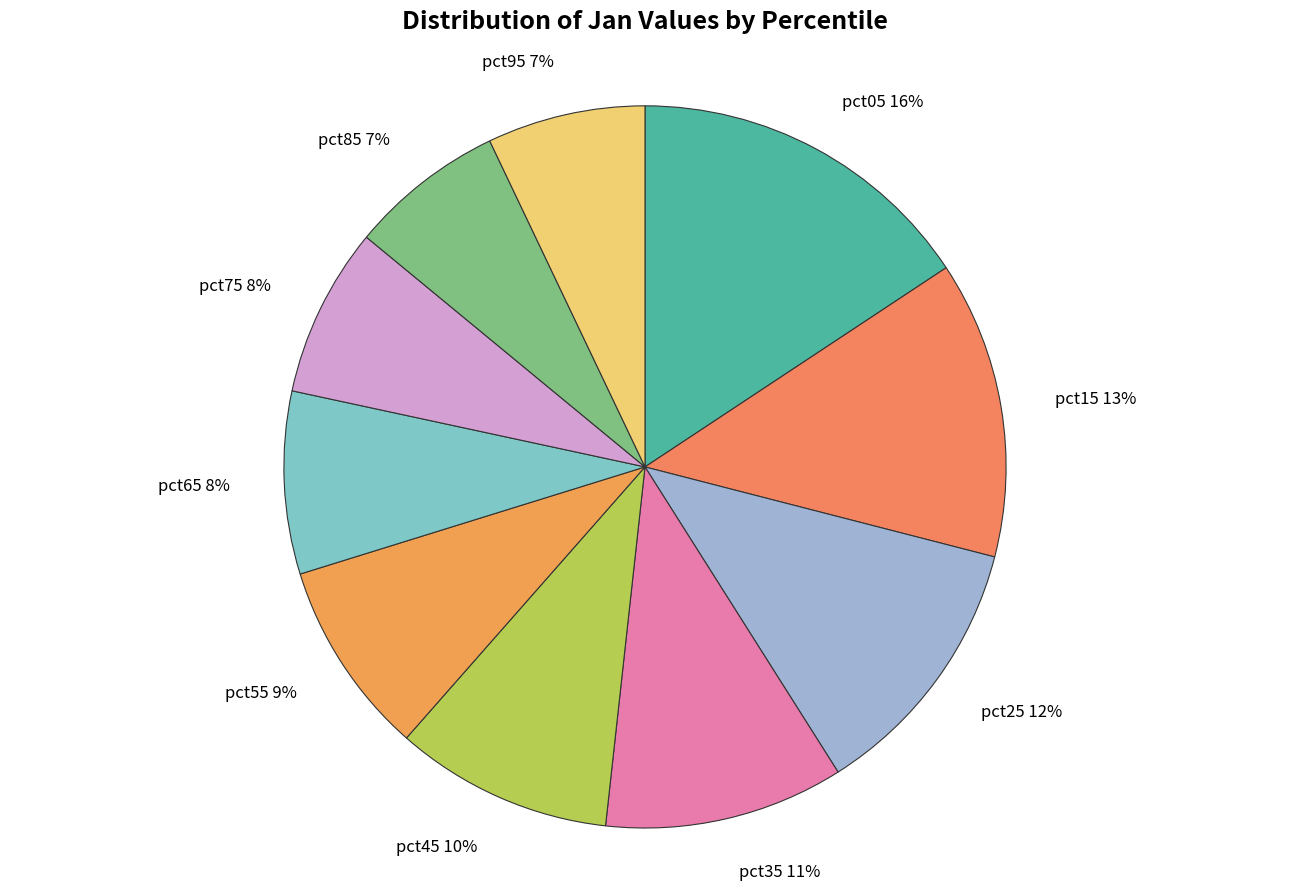

Which category has the biggest portion of the pie?

pct05